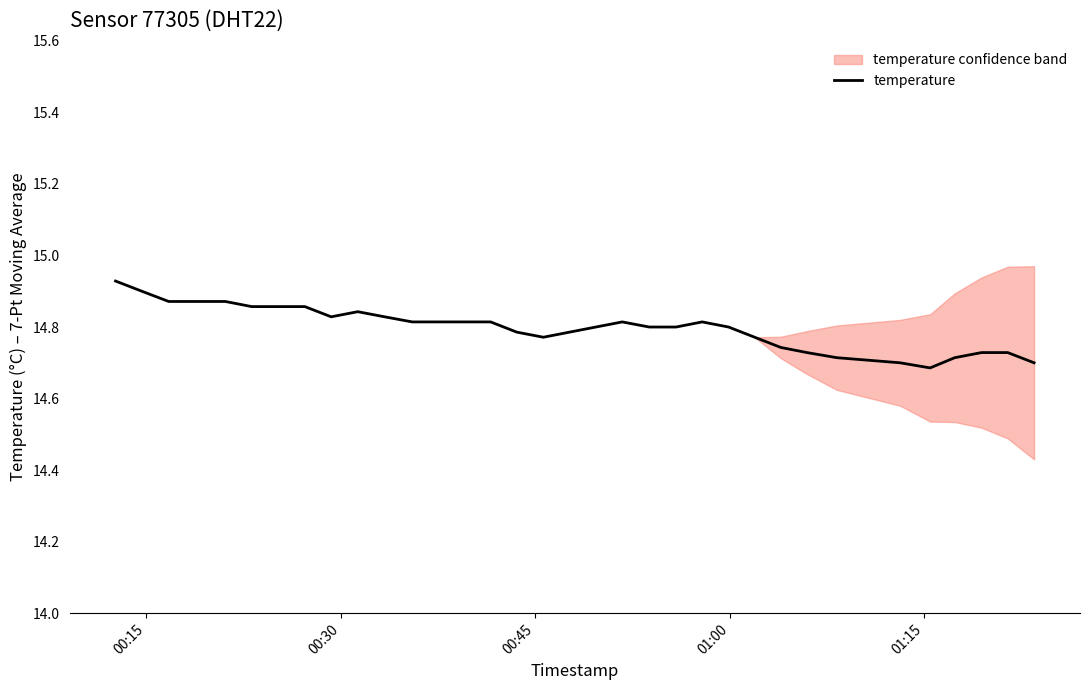

Is this an area chart (filled region under the line)?

No